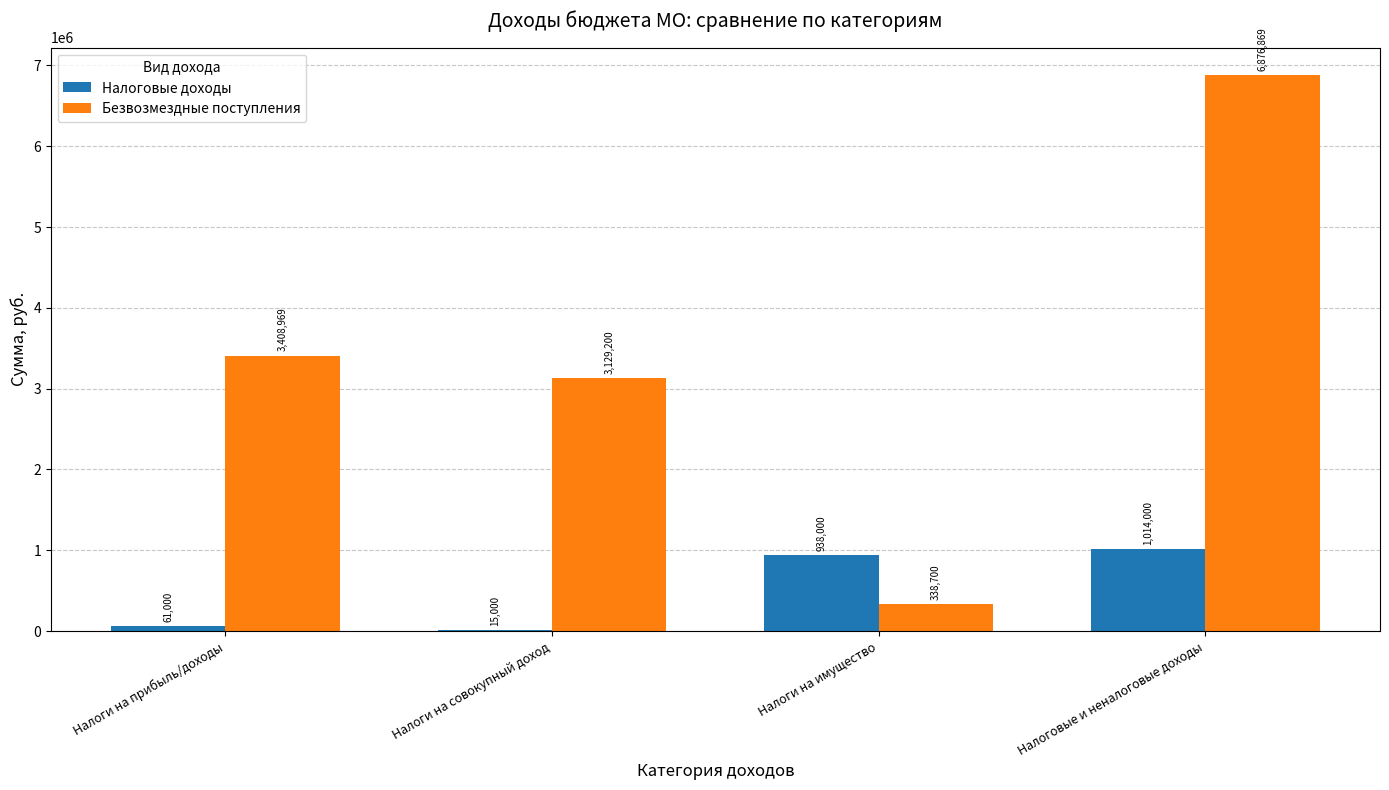

Is the value of Налоговые доходы at Налоговые и неналоговые доходы greater than the value of Безвозмездные поступления at Налоги на совокупный доход?

No